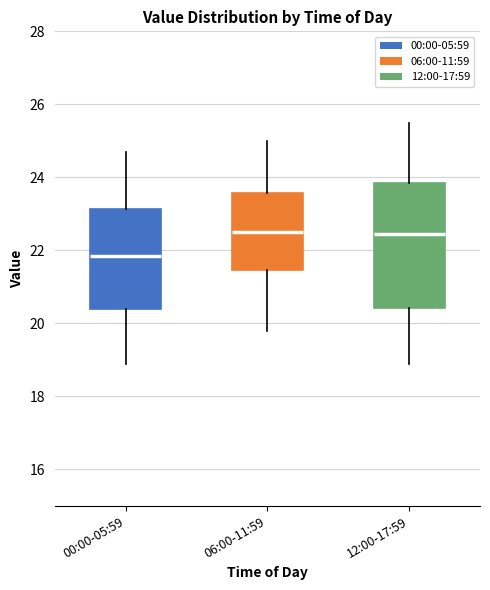

Which box's median line is the lowest?

00:00-05:59